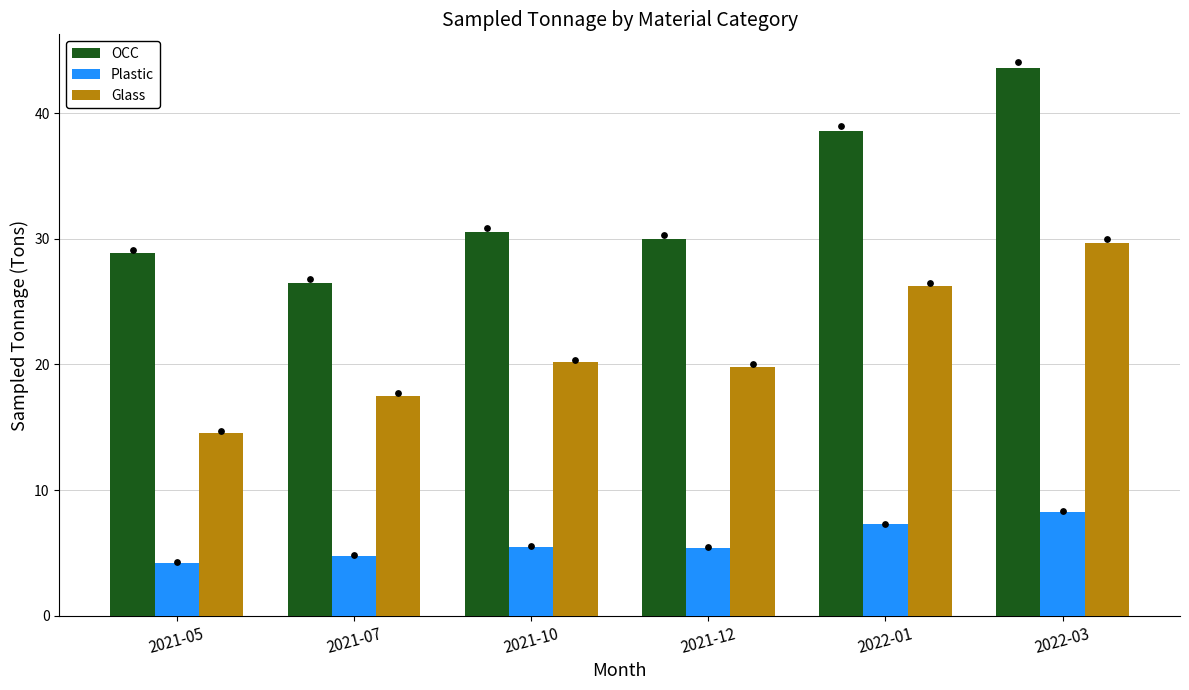

What is the total value across all series at 2021-10?

56.2